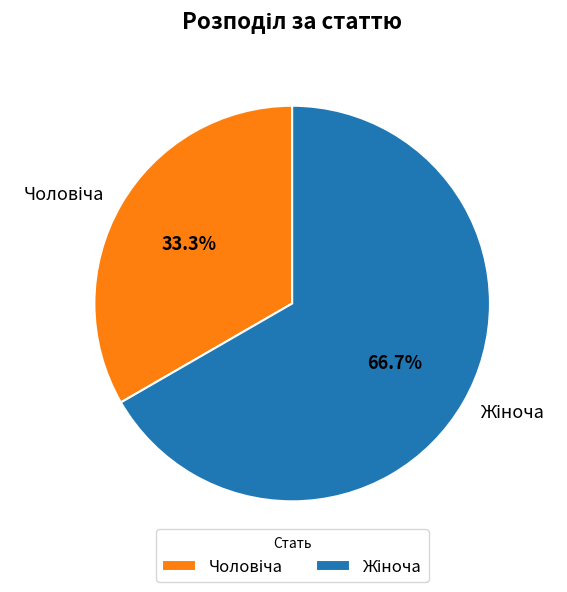

Which slice is the largest?

Жіноча